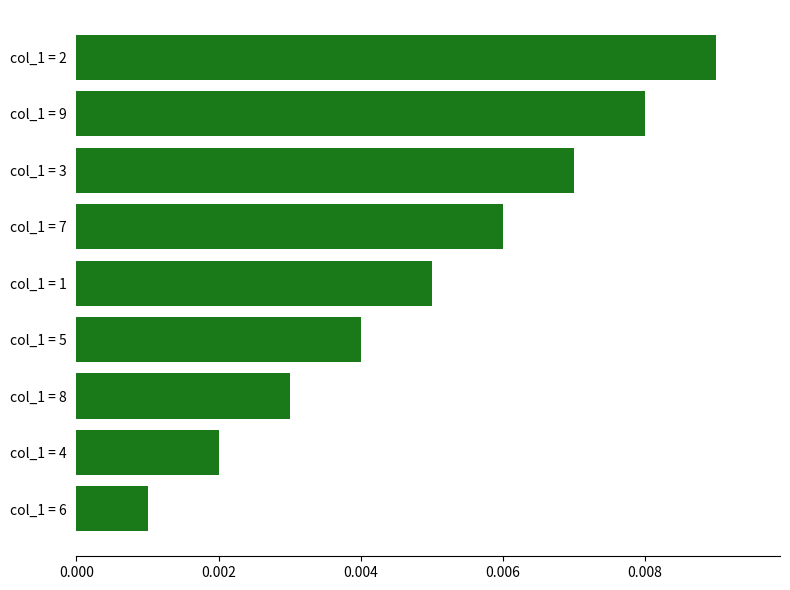

List the labels in order of value, largest first.

col_1 = 2, col_1 = 9, col_1 = 3, col_1 = 7, col_1 = 1, col_1 = 5, col_1 = 8, col_1 = 4, col_1 = 6